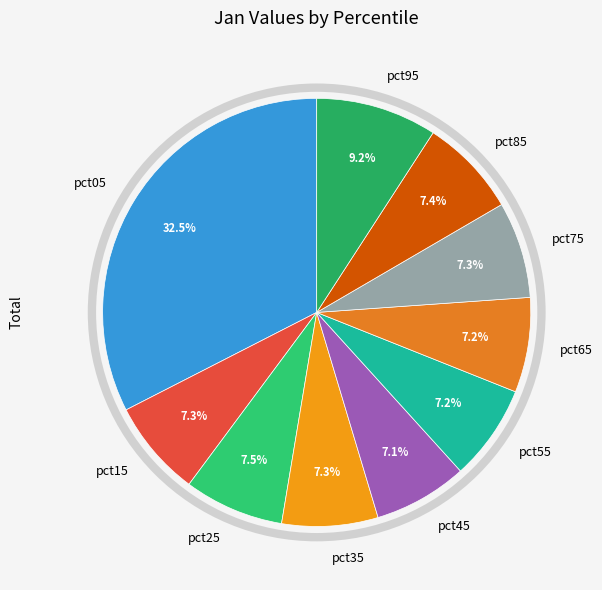

Count the number of slices in the pie.

10